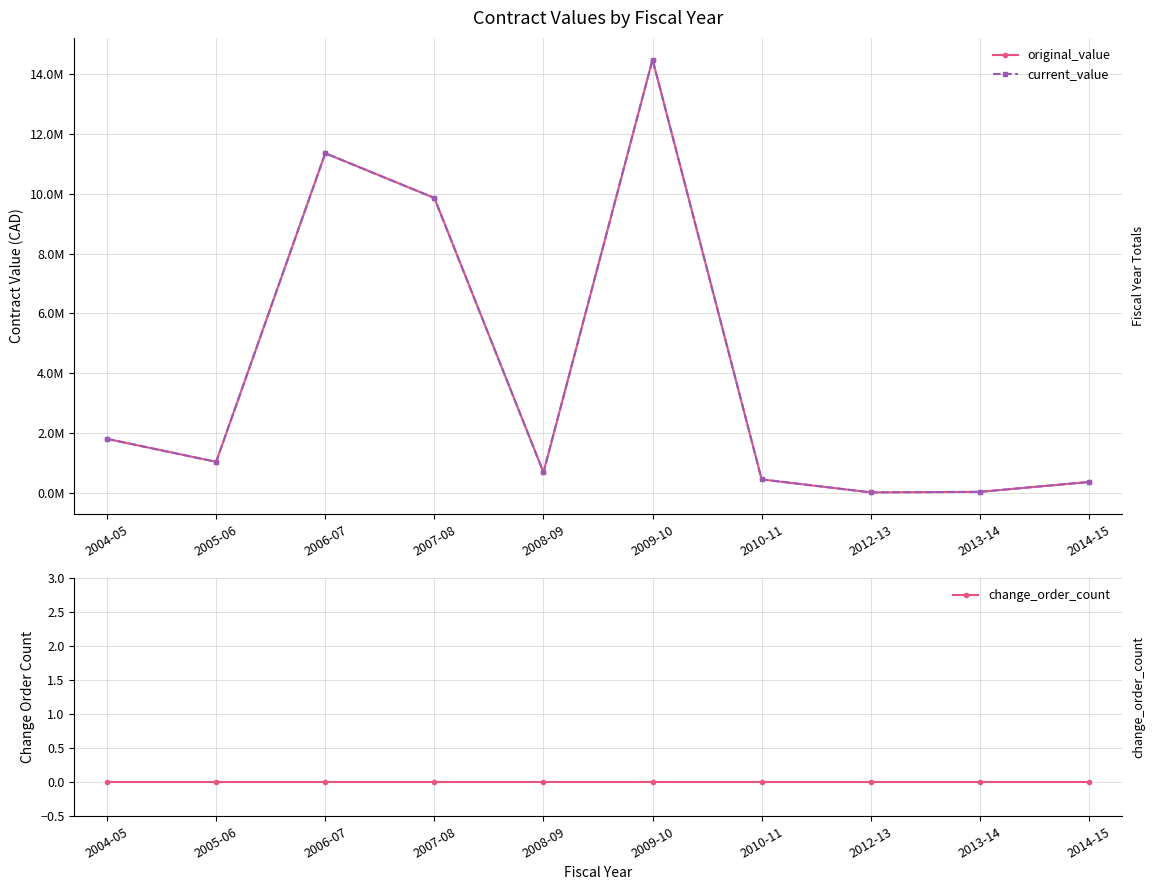

What are all the series names shown in the legend?

original_value, current_value, change_order_count